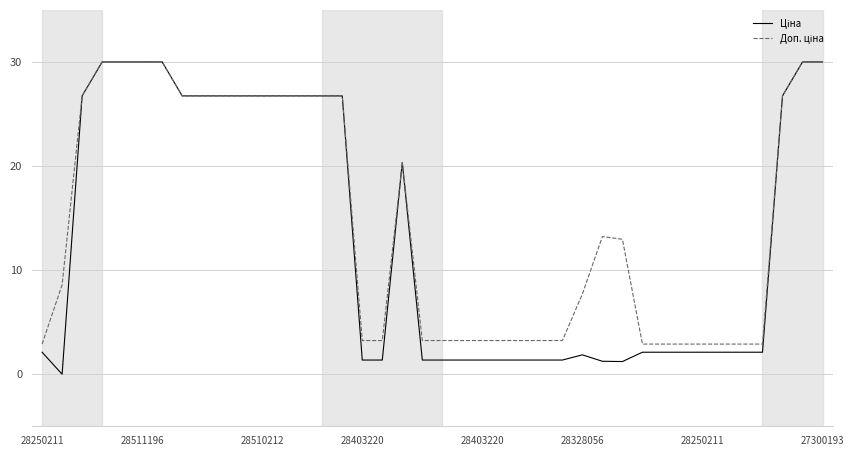

True or false: Ціна and Доп. ціна intersect in this chart.

False